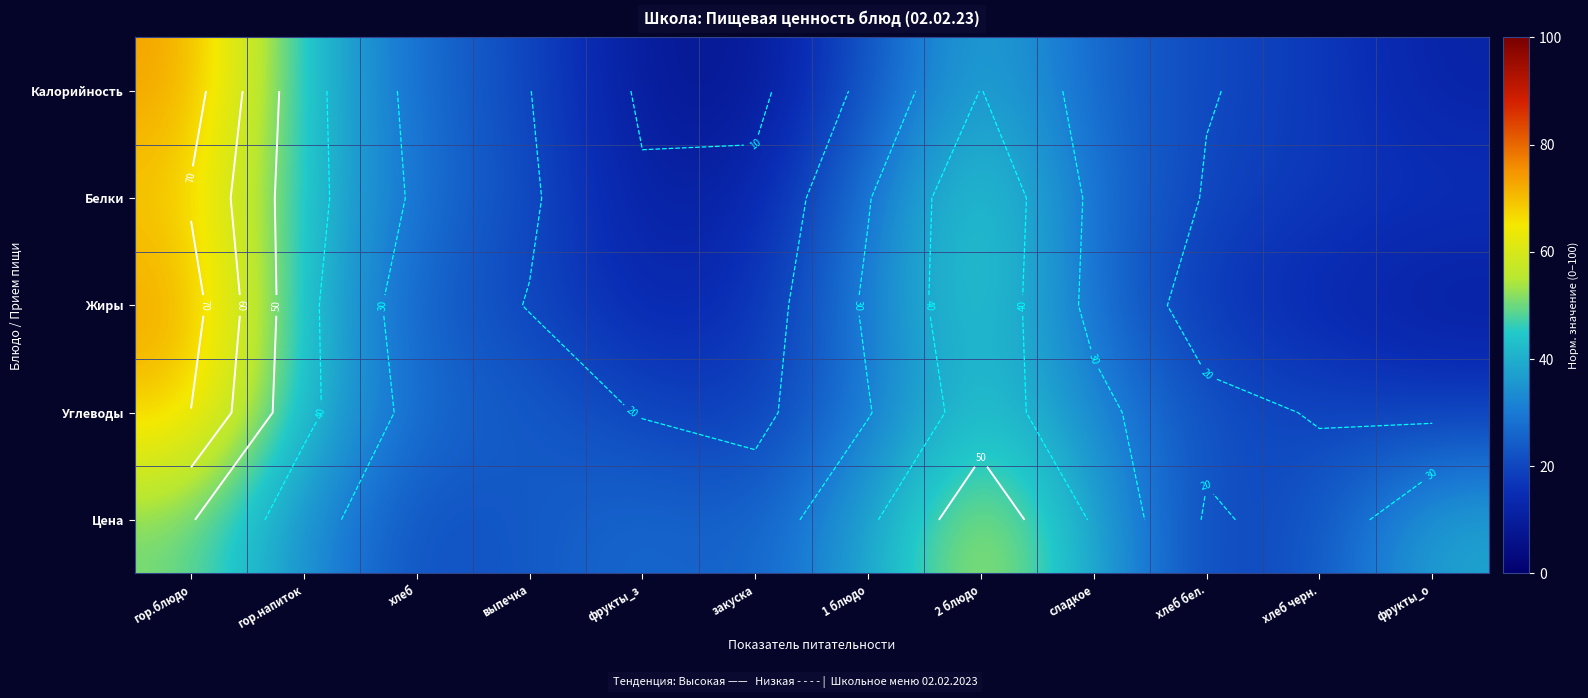

Between гор.напиток and выпечка, which series saw the biggest shift?

Калорийность